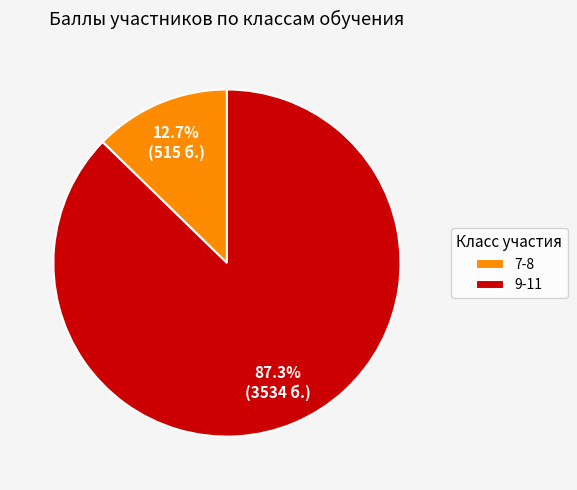

What portion of the pie excludes 9-11?

12.7%